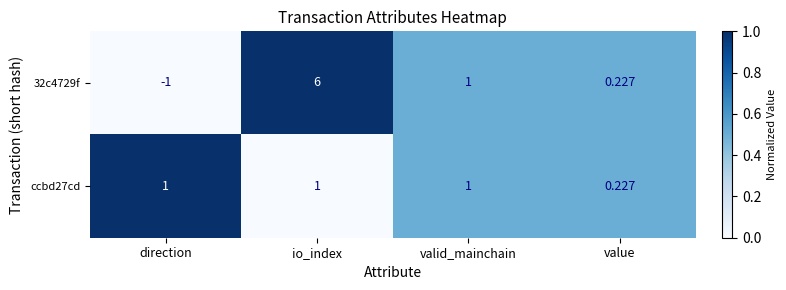

Which label corresponds to the smallest value in the chart?

direction